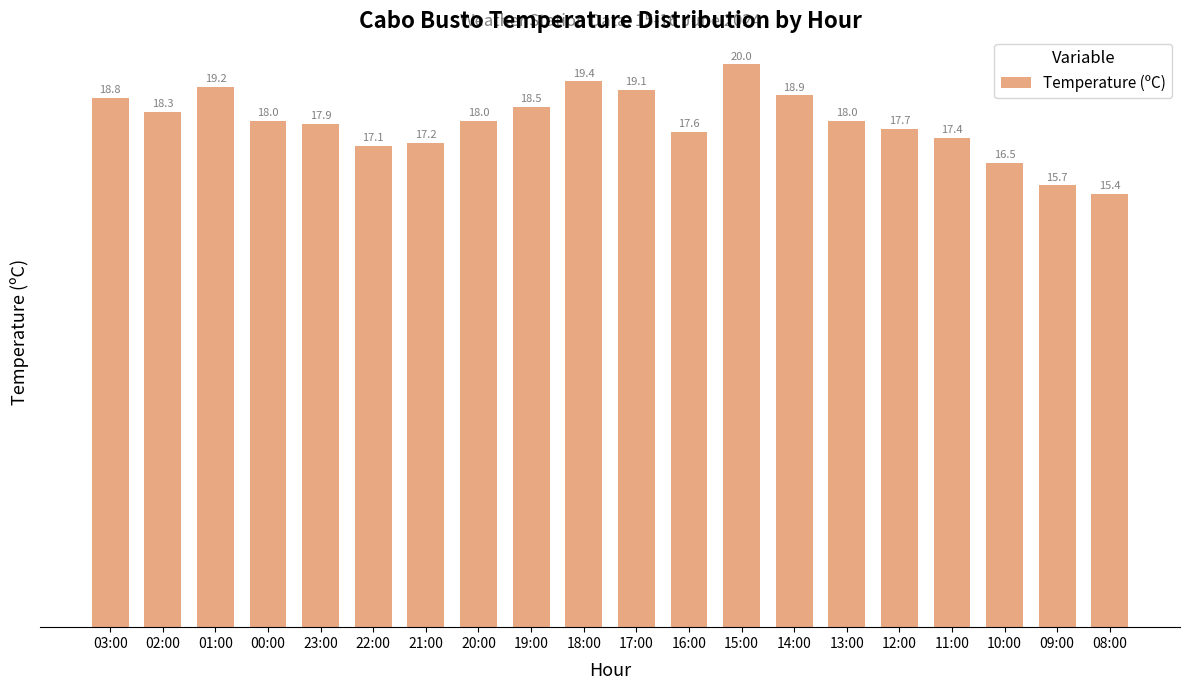

What position from the right is 00:00?

17